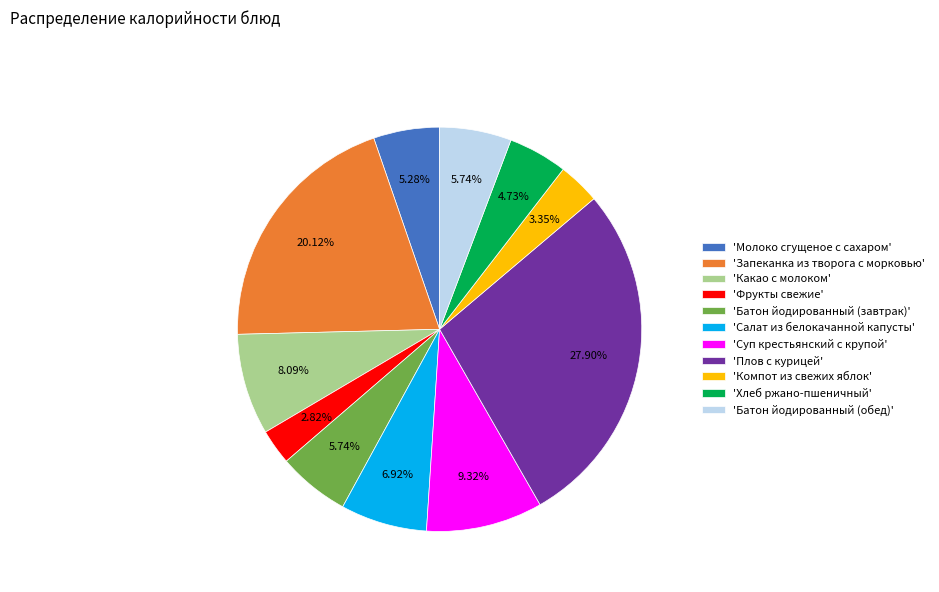

Is 'Суп крестьянский с крупой' the majority of the pie?

No